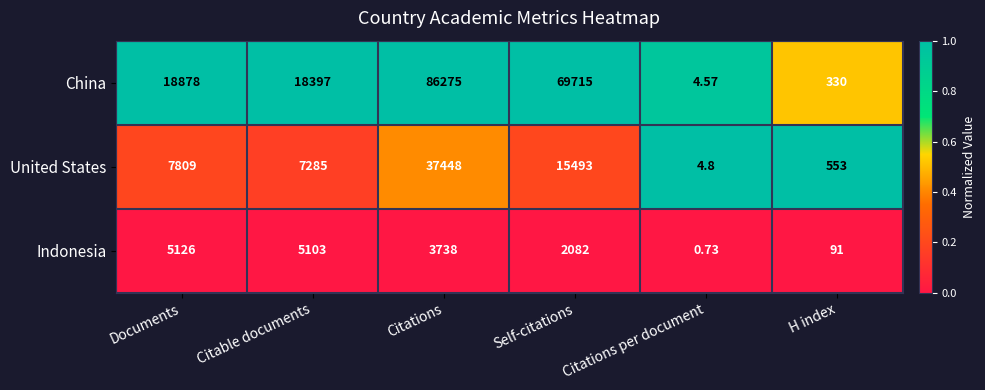

List the series in order of their peak value, lowest first.

Indonesia, United States, China